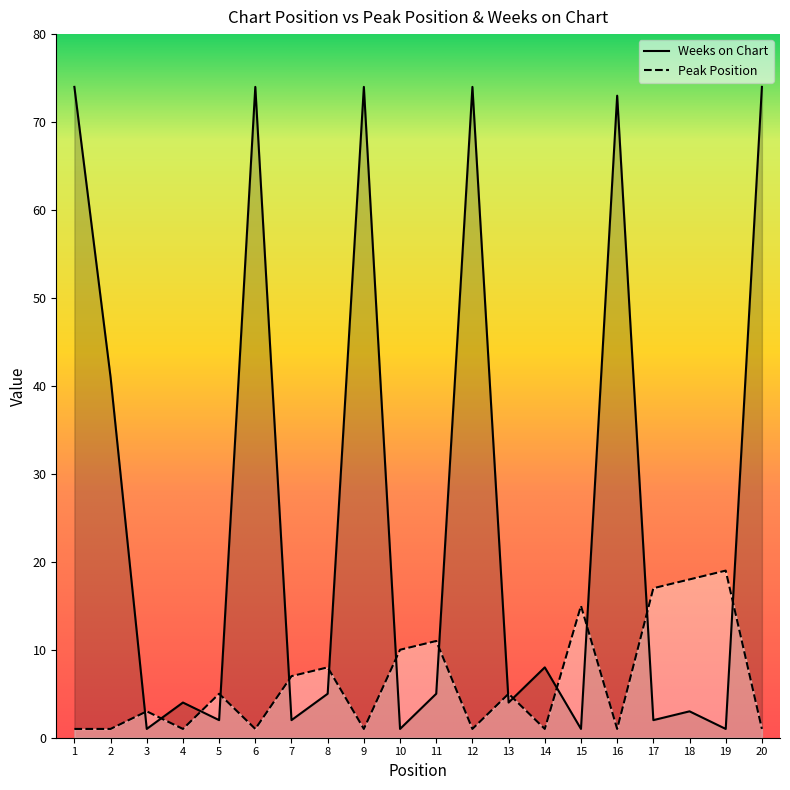

How many lines are shown in the chart?

2